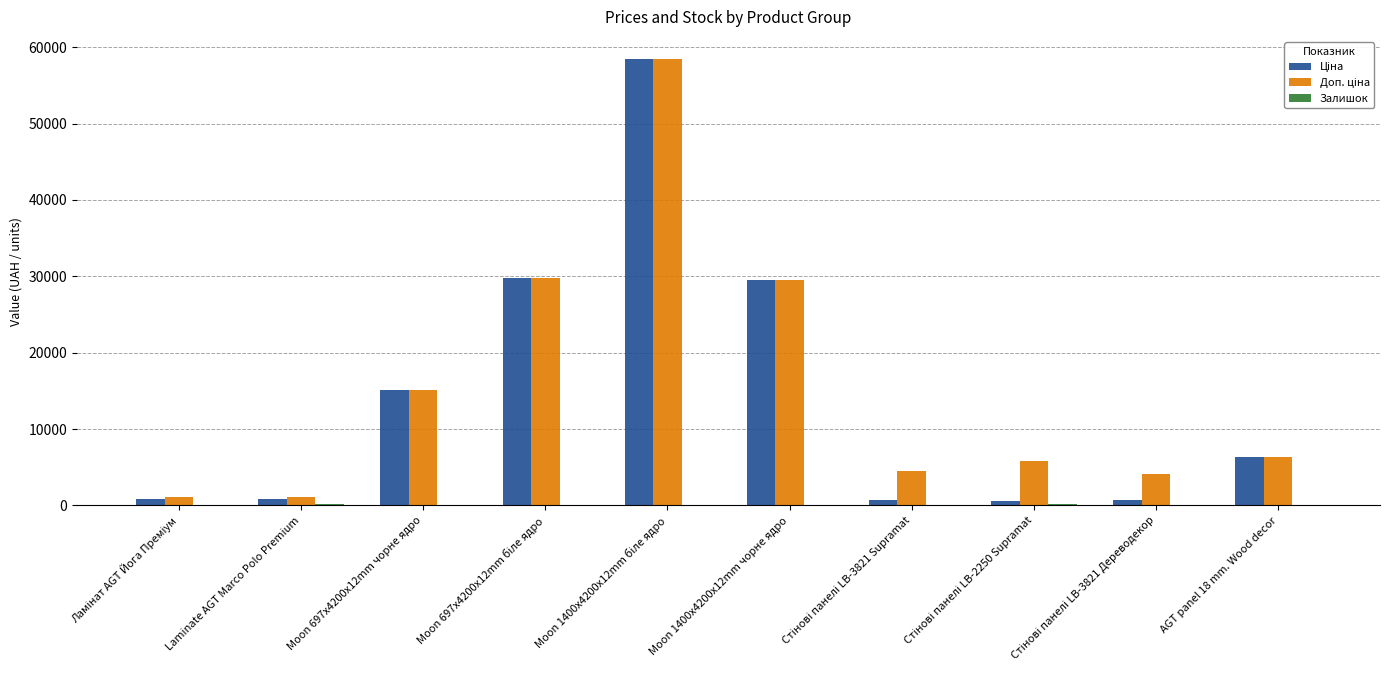

What is the difference between the highest and lowest values at Laminate AGT Marco Polo Premium?

1004.7